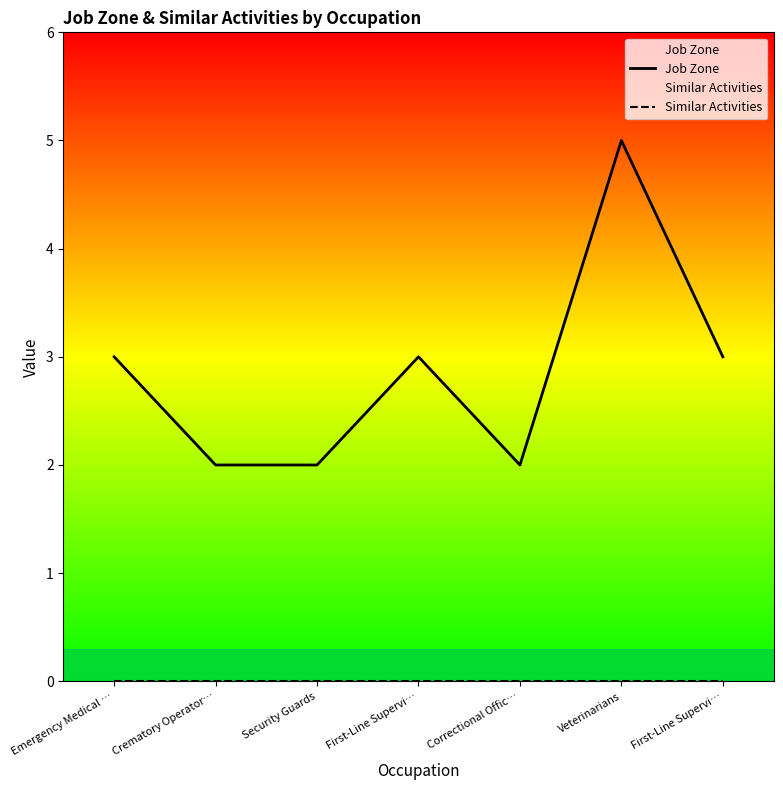

True or false: Similar Activities and Job Zone intersect in this chart.

False